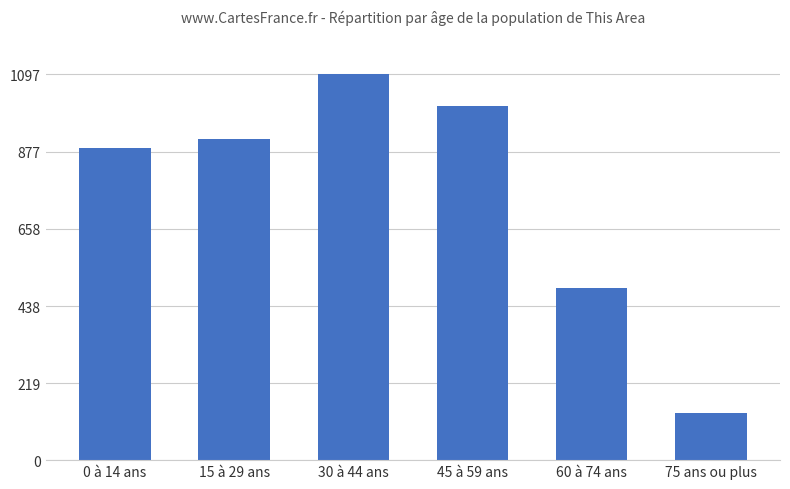

What is the sum of all values?

4532